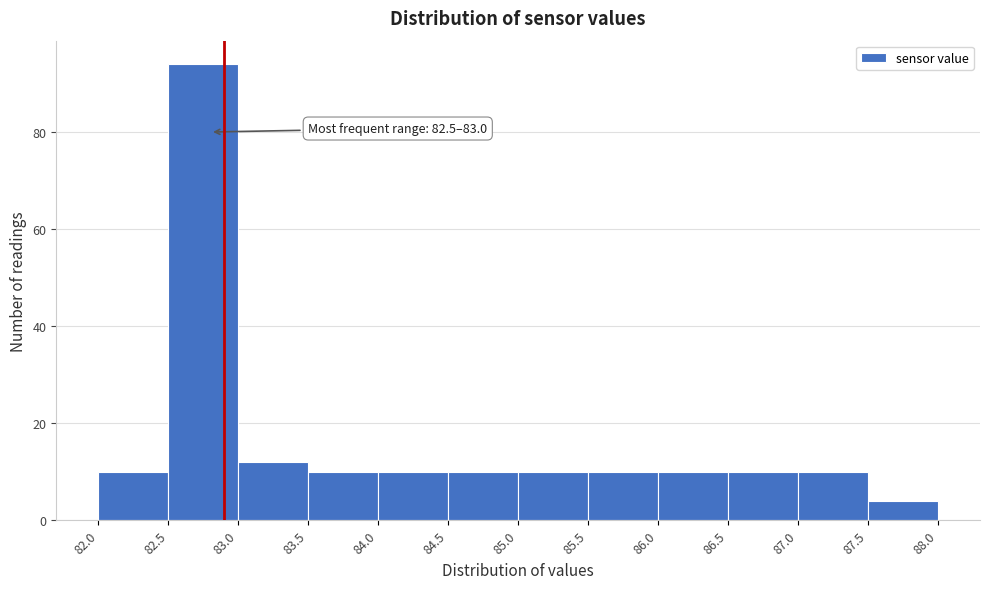

Which range on the x-axis has the tallest bar?

82.5 to 83.0